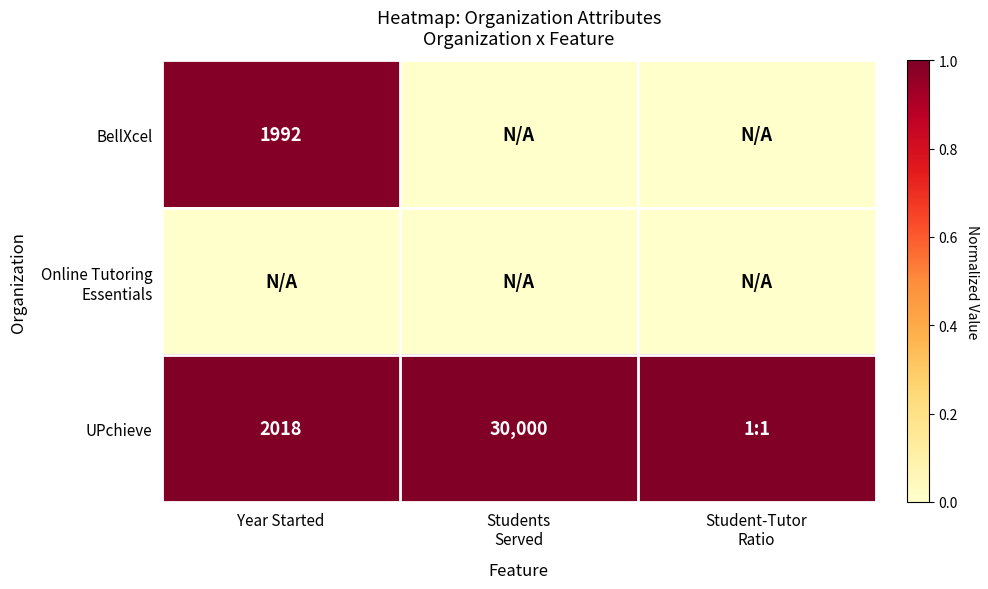

The UPchieve series shows 2018 at Year Started. True or false?

True